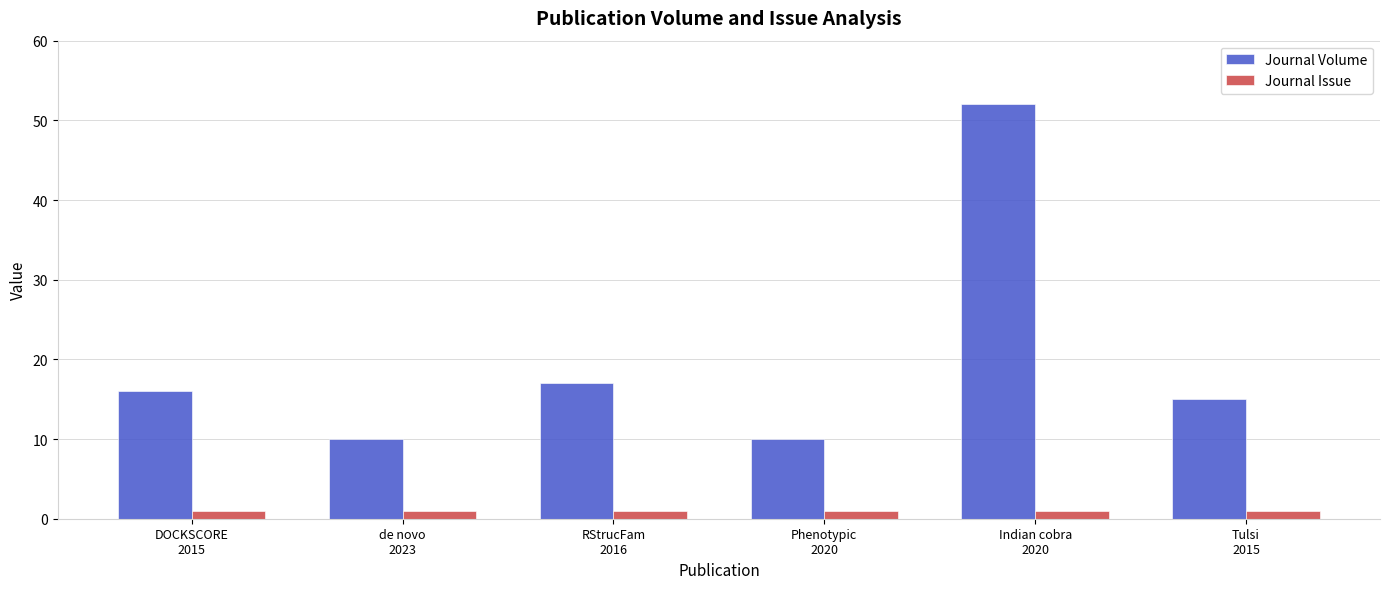

How many data points does each series have?

6